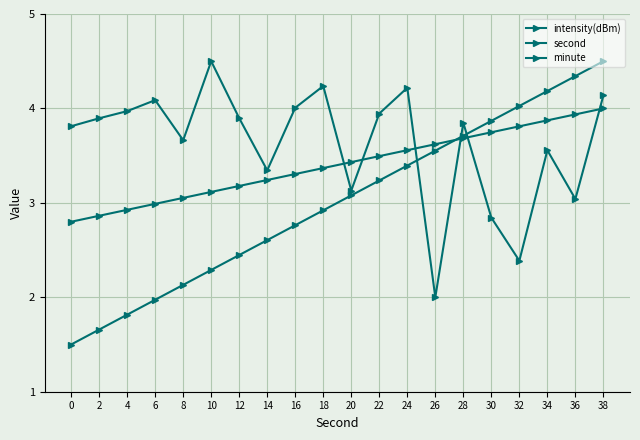

What is the difference between the second highest and second lowest values in the second series?

2.7